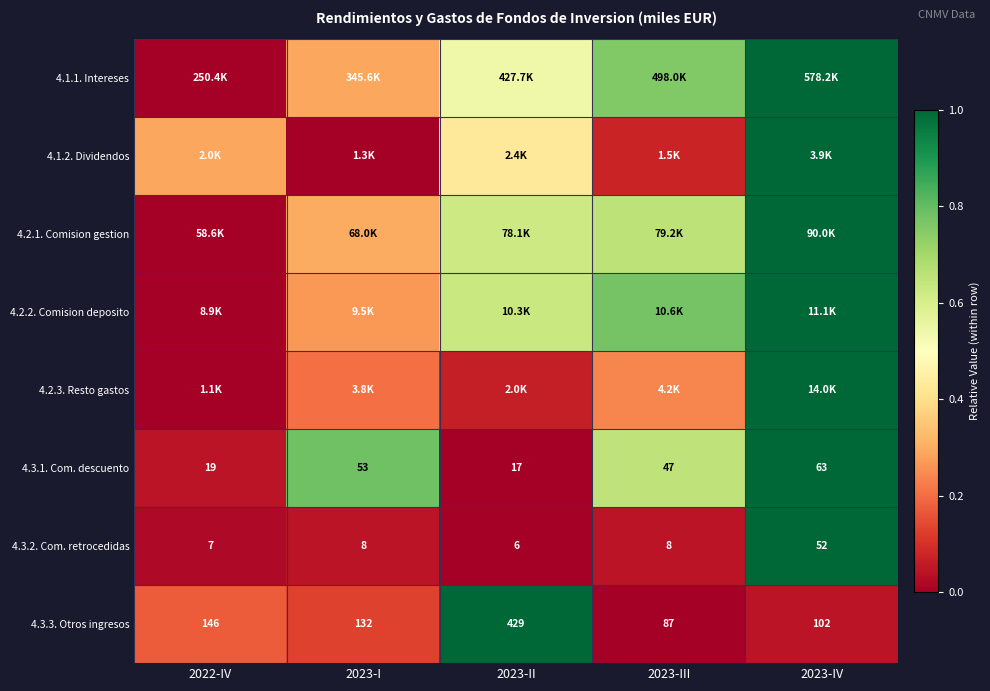

Is the value of 4.3.3. Otros ingresos at 2023-I greater than the value of 4.3.2. Com. retrocedidas at 2022-IV?

Yes